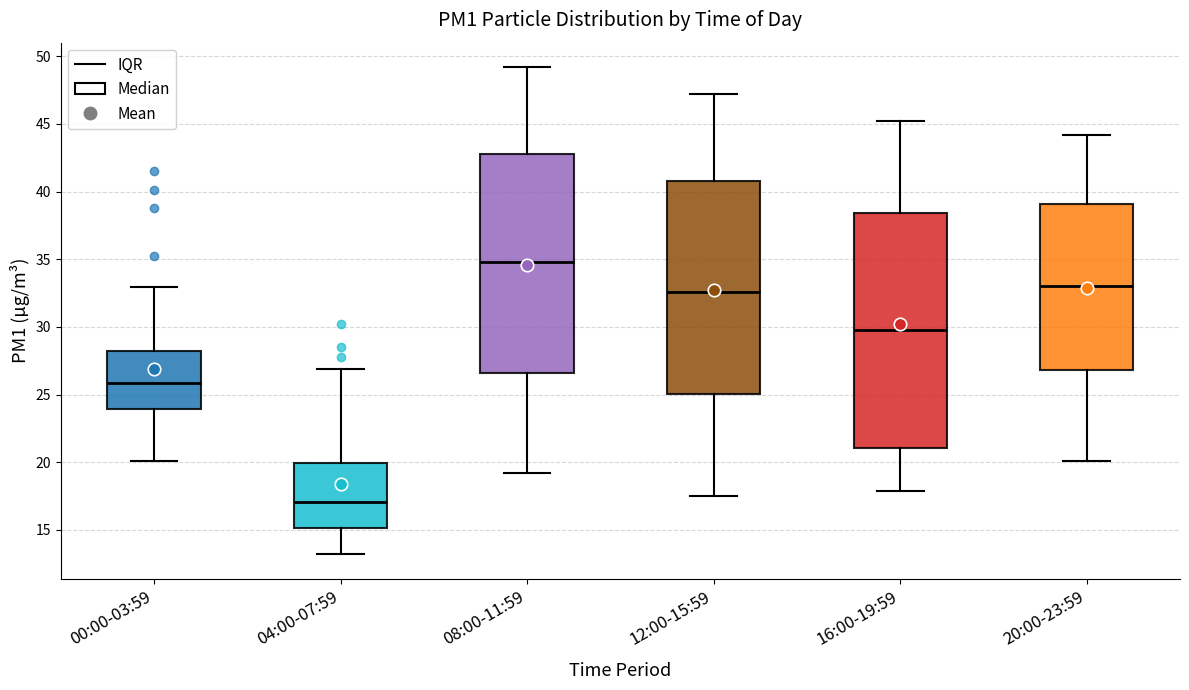

Which box has the lowest median line?

04:00-07:59